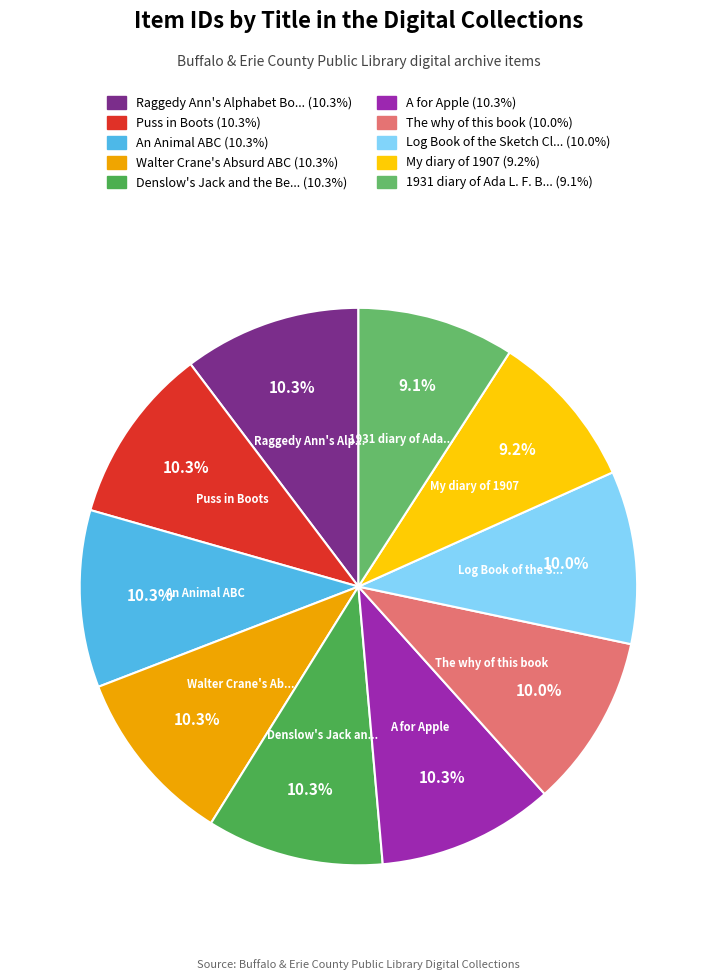

How many slices are in this pie chart?

10